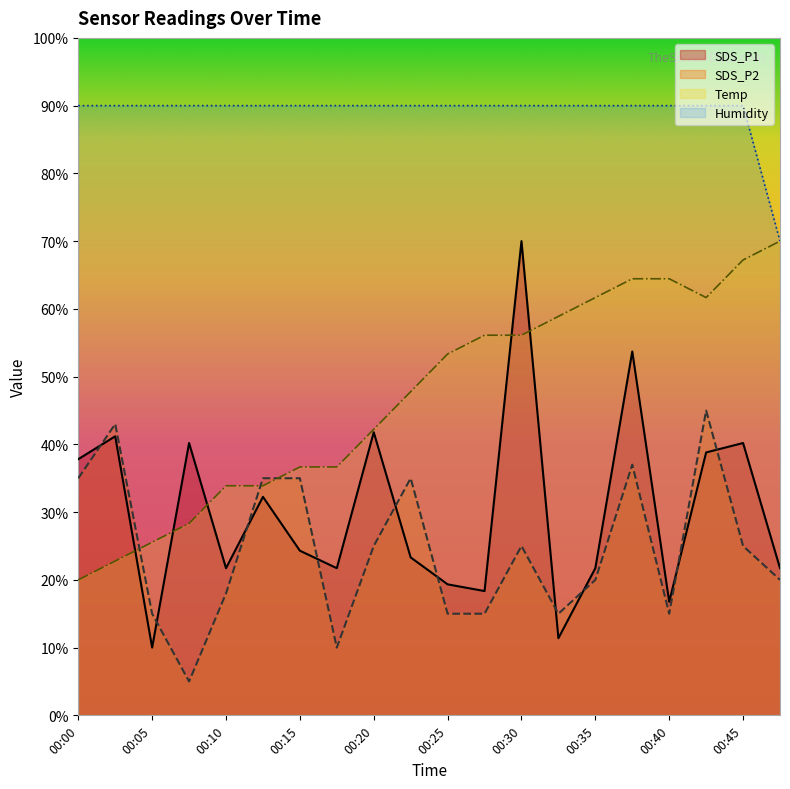

At 00:22, list the series in order from smallest to largest.

SDS_P1, SDS_P2, Temp, Humidity